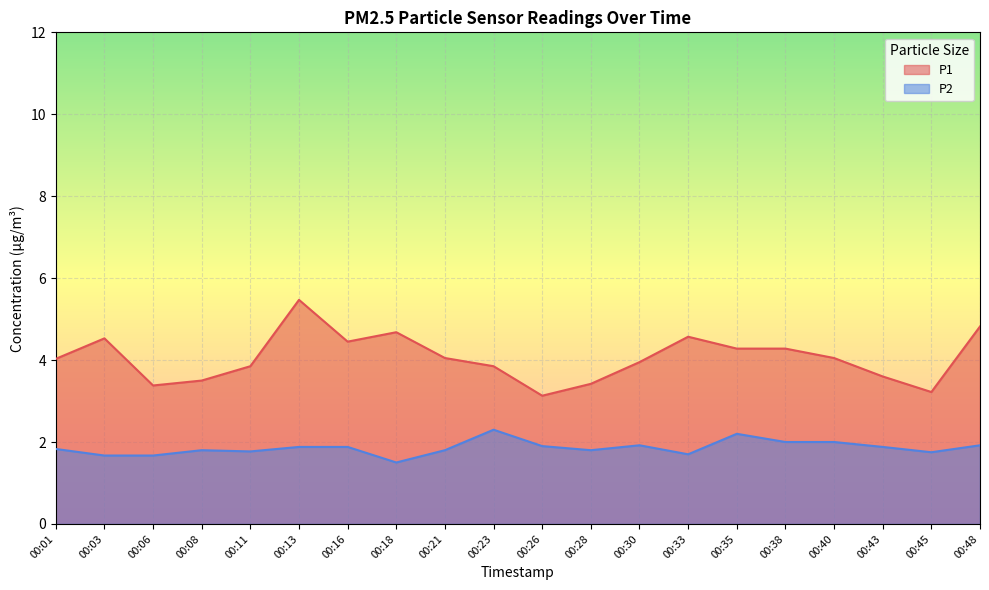

Rank the categories by P1 value from highest to lowest.

00:13, 00:48, 00:18, 00:33, 00:03, 00:16, 00:35, 00:38, 00:21, 00:40, 00:01, 00:30, 00:11, 00:23, 00:43, 00:08, 00:28, 00:06, 00:45, 00:26